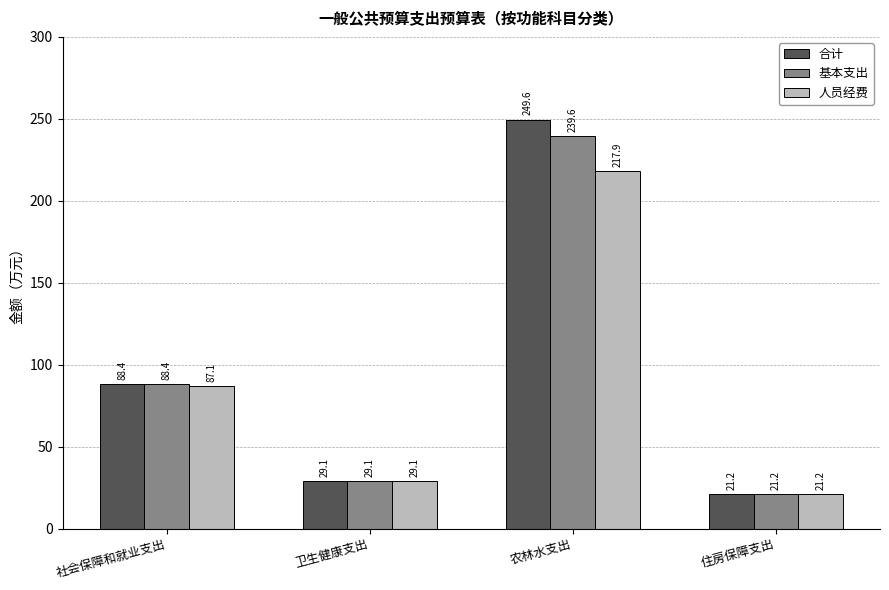

Which series has the largest range (max minus min)?

合计